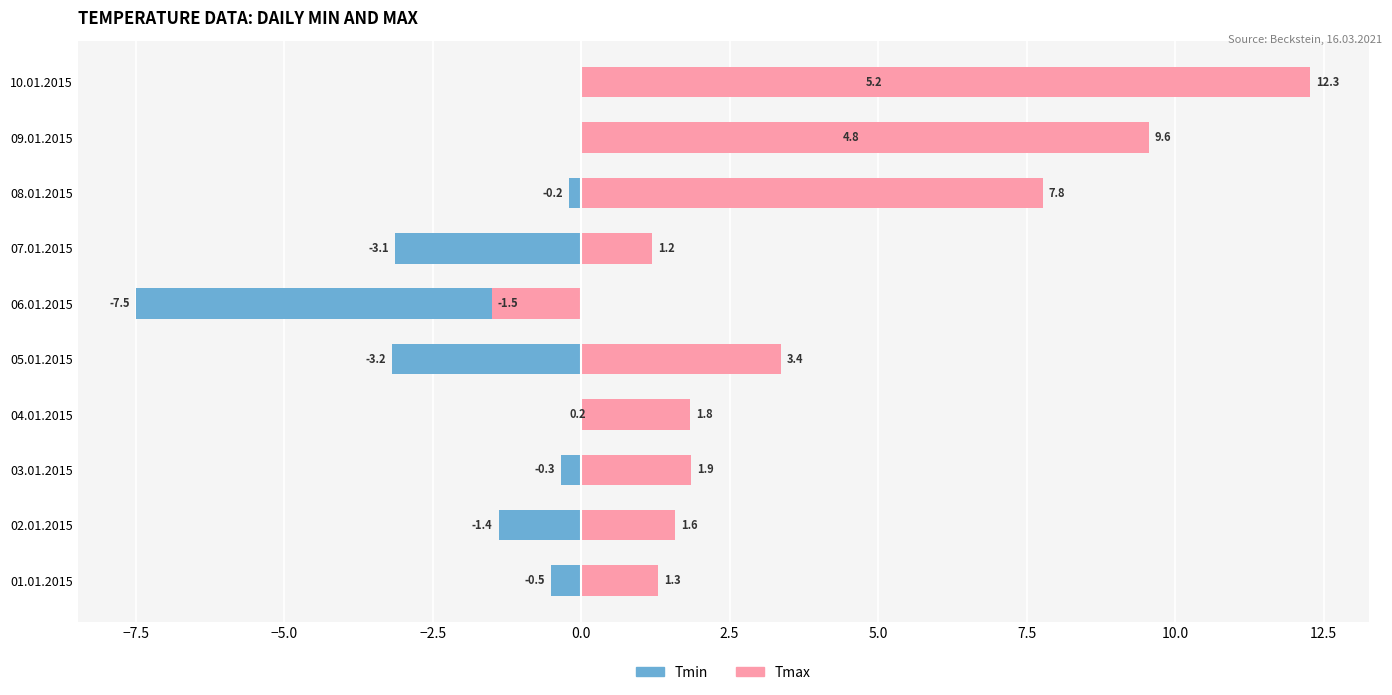

Are the bars grouped side by side (vs. stacked)?

Yes